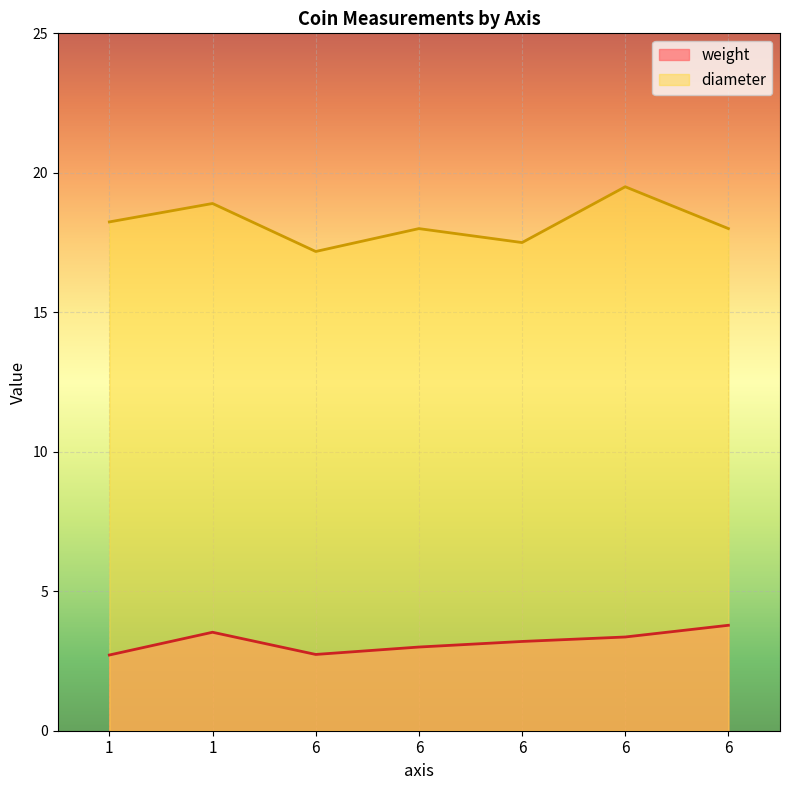

At which category is the sum across all series the highest?

6